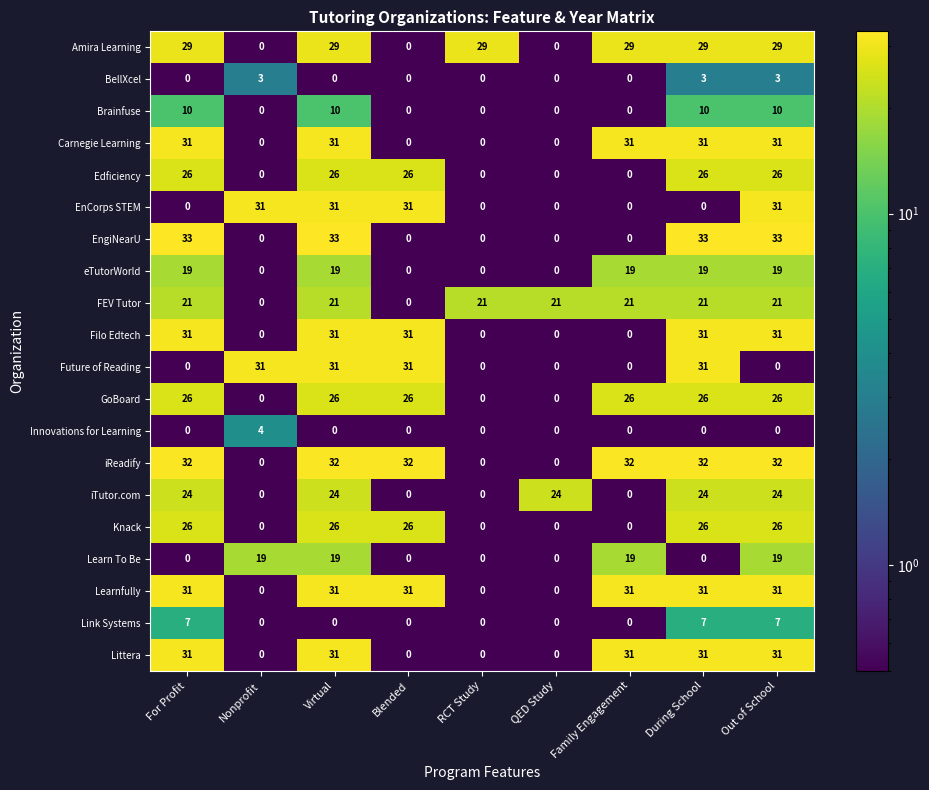

The FEV Tutor series shows 21 at Out of School. True or false?

True